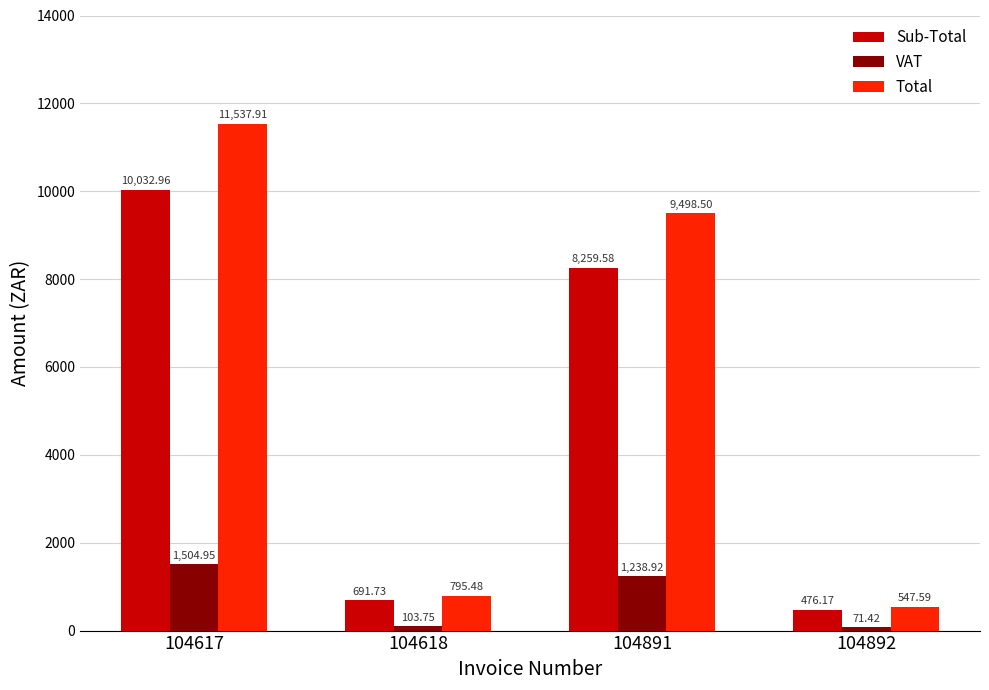

Rank the series by their maximum value, from lowest to highest.

VAT, Sub-Total, Total